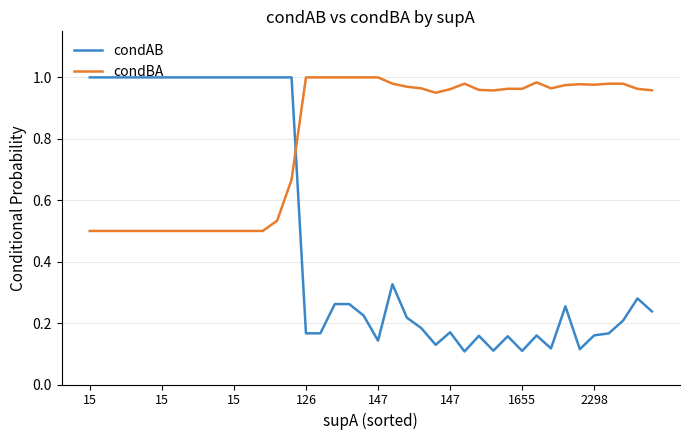

Which series has the largest range (max minus min)?

condAB